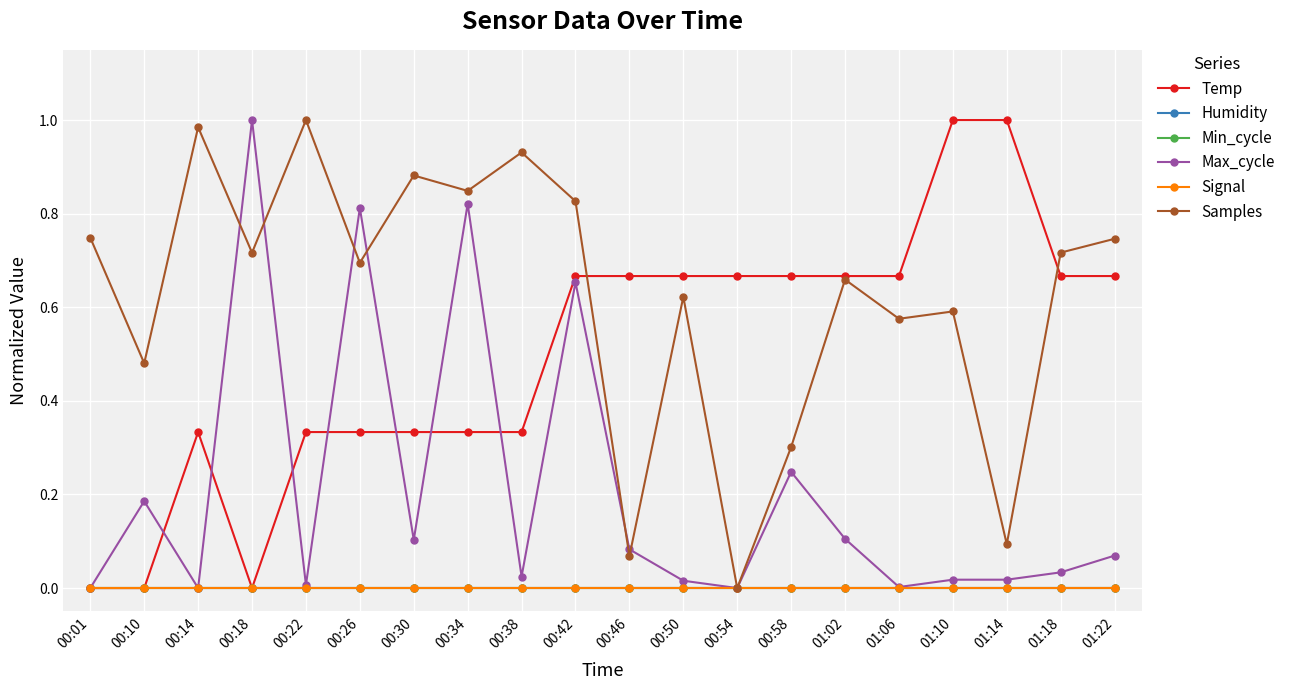

What is the total value across all series at 00:26?

1.8